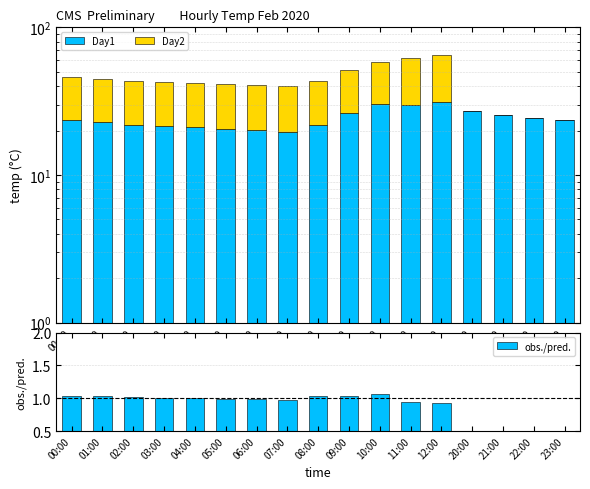

The Day2 series shows 0.0 at 21:00. True or false?

True